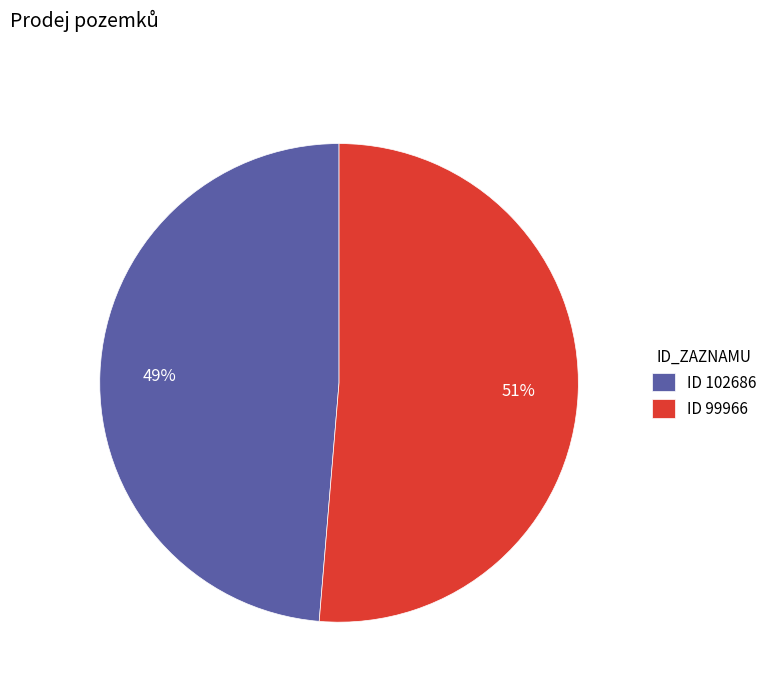

How many segments does this pie chart have?

2